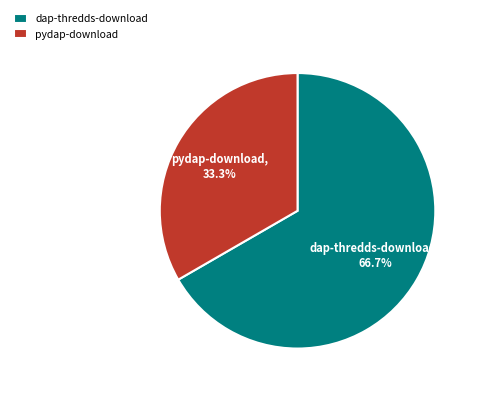

Is pydap-download the majority of the pie?

No